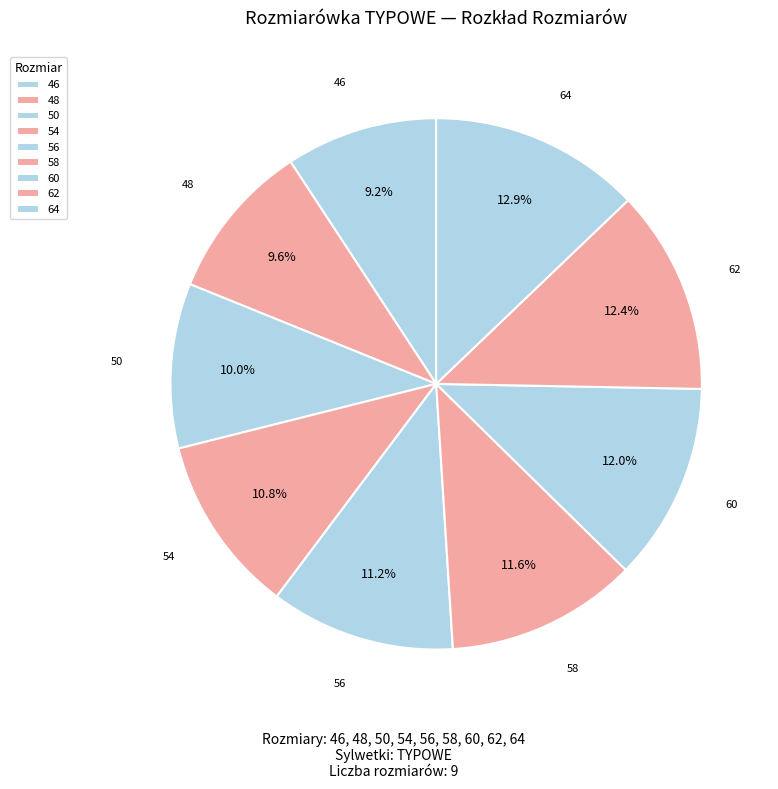

Is there a majority slice in this chart?

No